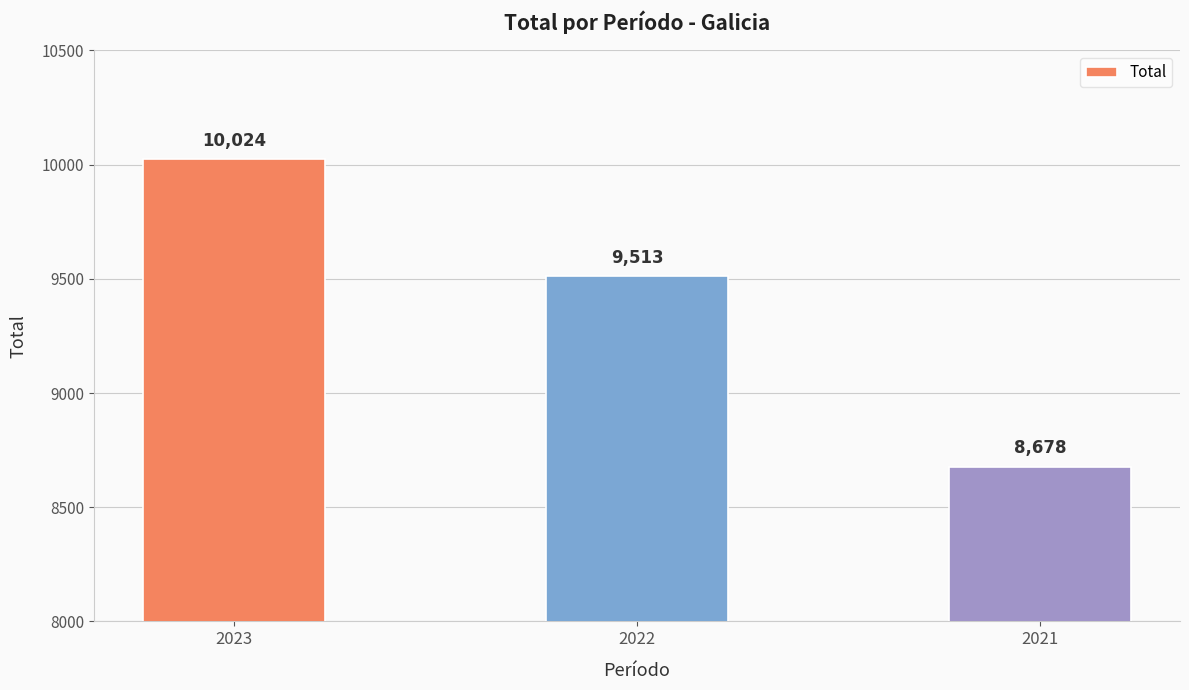

Reading left to right, list all the values displayed in this chart.

2023=10024	2022=9513	2021=8678